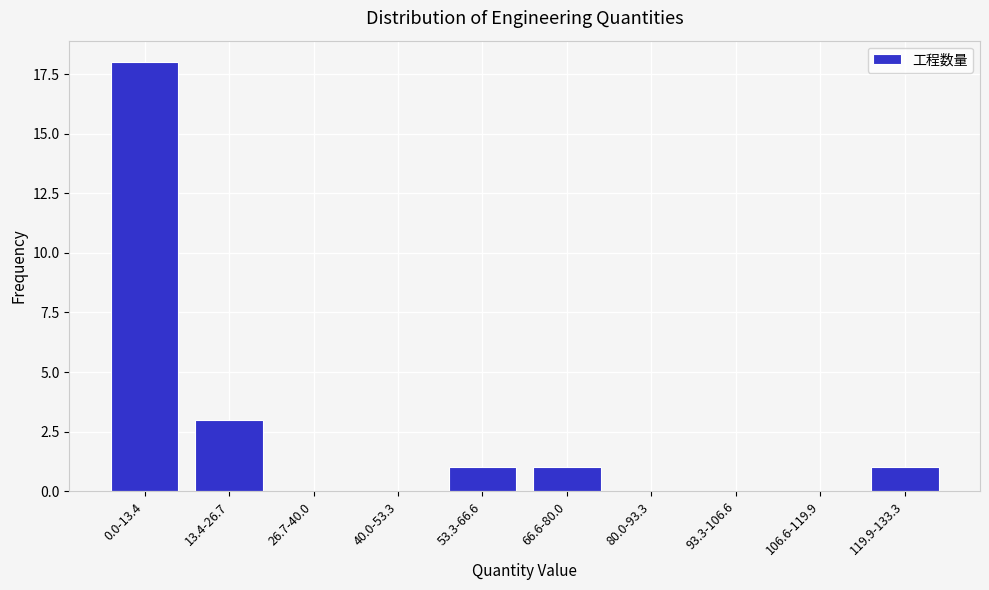

Reading left to right, extract all data points from this chart.

0.0-13.4=18	13.4-26.7=3	26.7-40.0=0	40.0-53.3=0	53.3-66.6=1	66.6-80.0=1	80.0-93.3=0	93.3-106.6=0	106.6-119.9=0	119.9-133.3=1